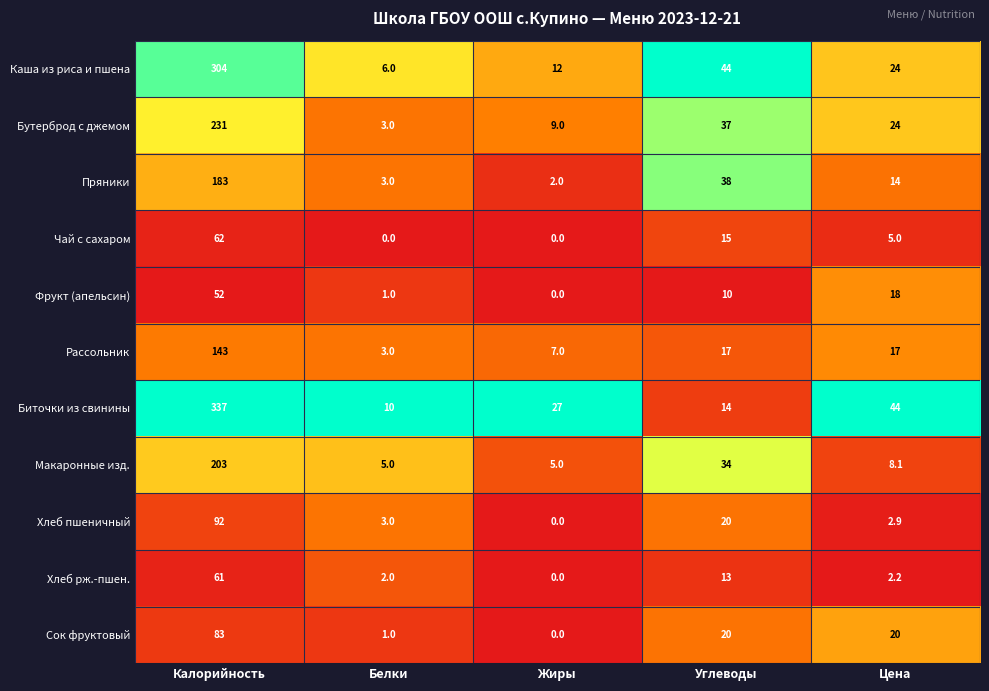

Which series changed the most between Калорийность and Жиры?

Биточки из свинины